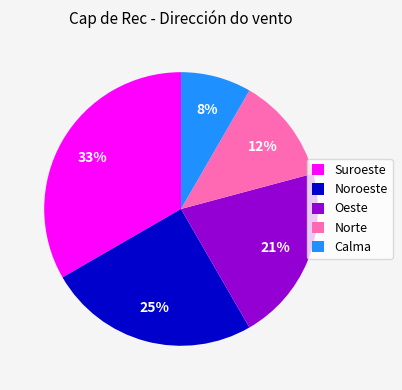

Does Suroeste account for over 50% of the chart?

No